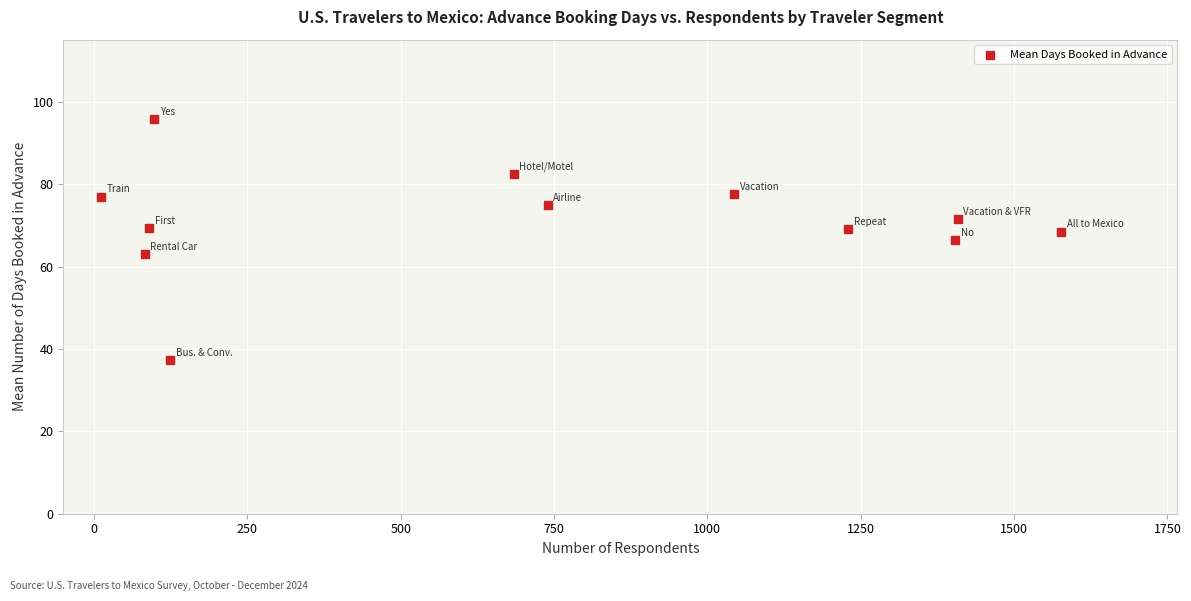

What is the average X value?

707.8